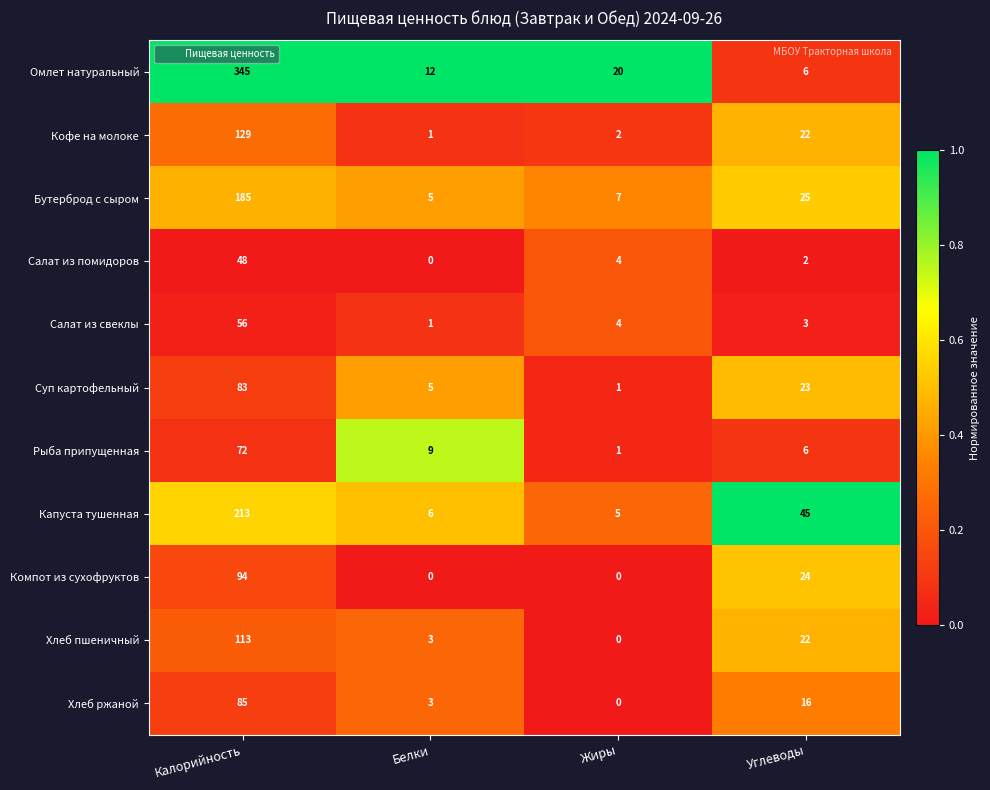

At which category is the sum across all series the highest?

Калорийность